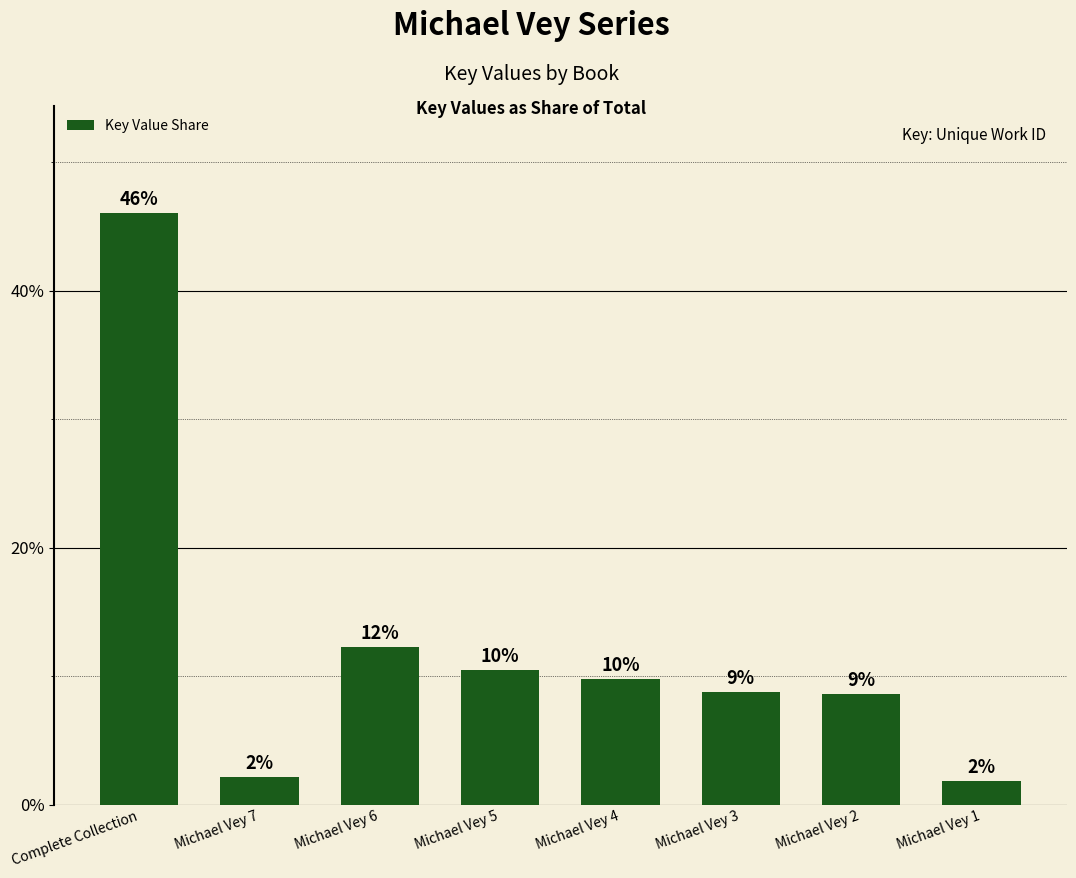

What is the approximate value at Michael Vey 7?

2.2